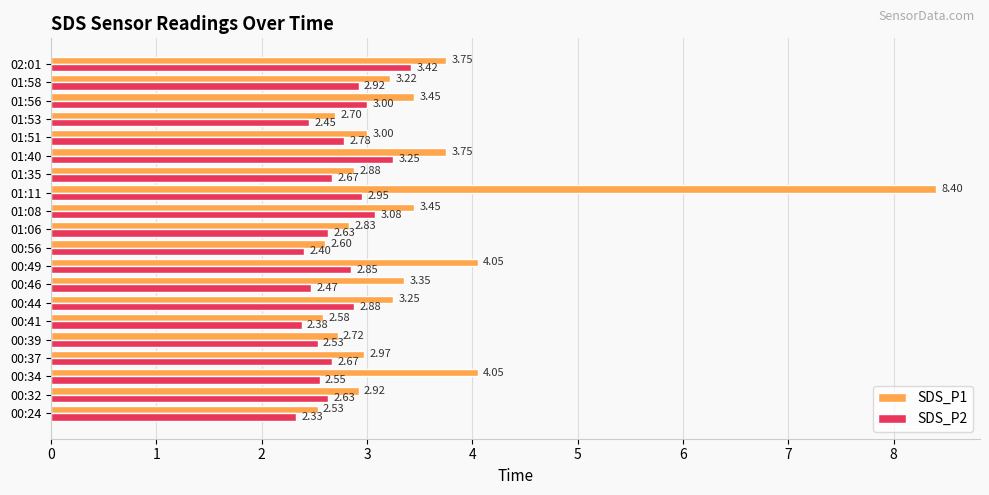

What is the difference between the highest and lowest values at 01:58?

0.3